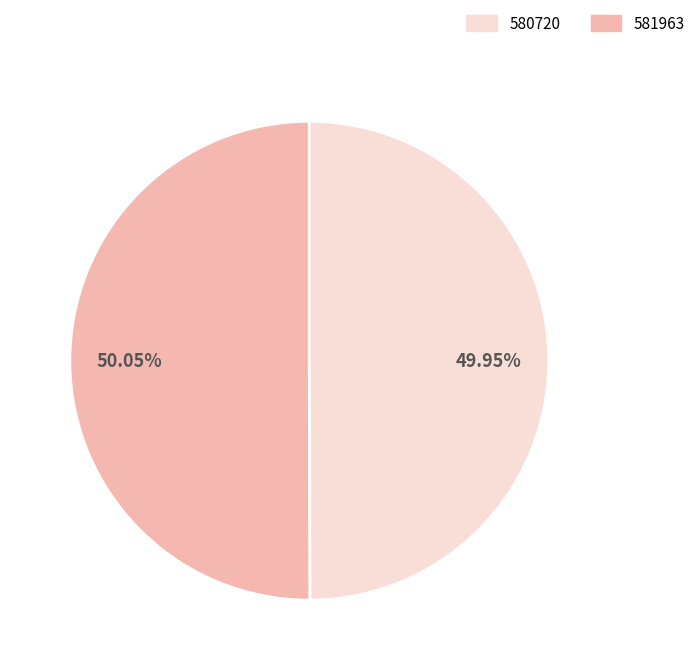

Is there any slice that represents more than half of the pie?

Yes